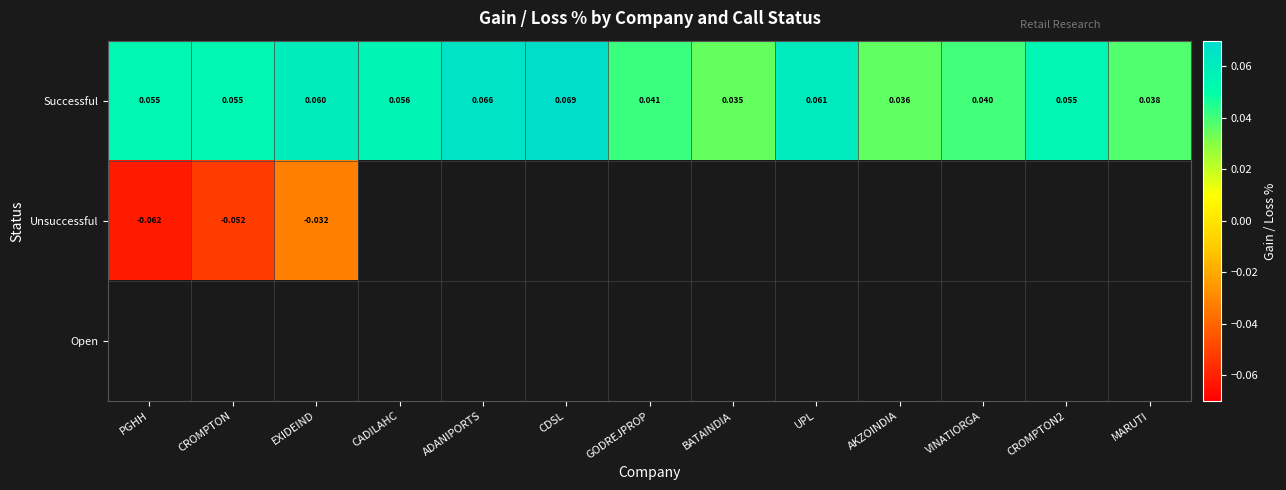

List the series in order of their peak value, highest first.

Successful, Unsuccessful, Open